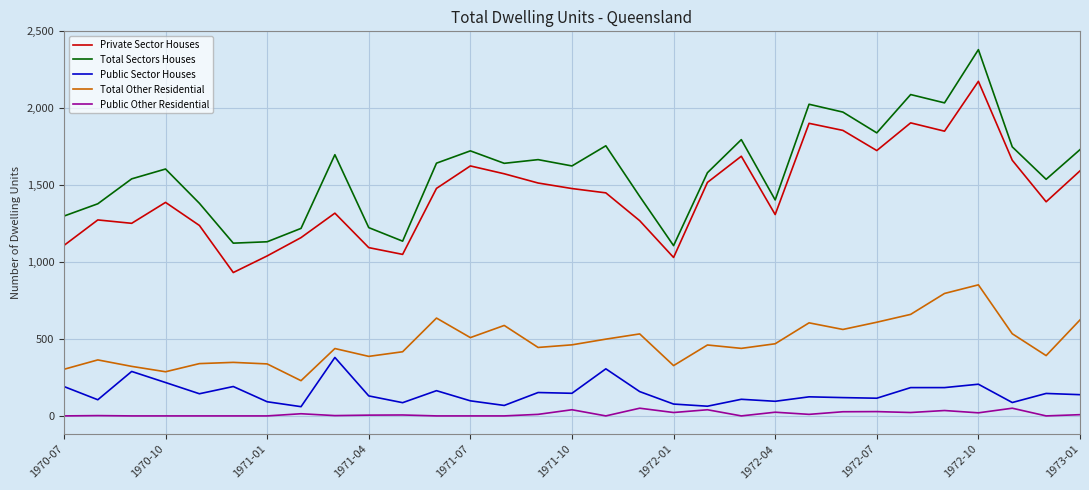

Which series has the largest total across all categories?

Total Sectors Houses